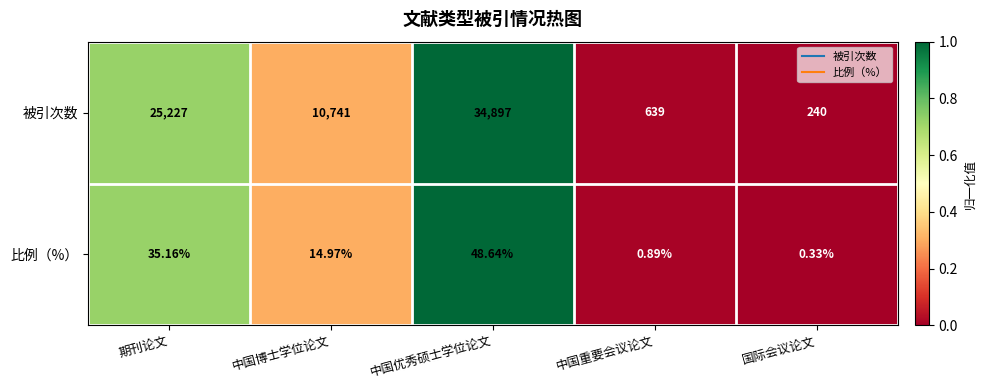

List the series in order of their peak value, lowest first.

比例（%）, 被引次数